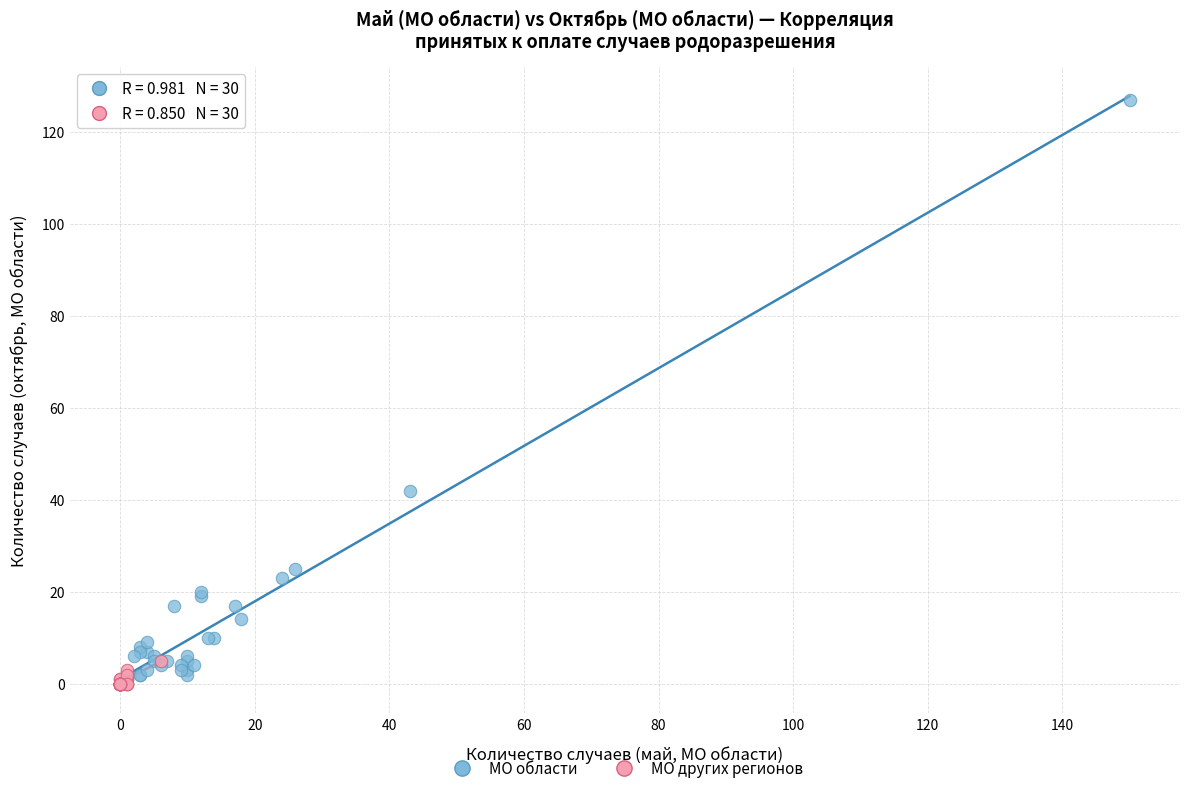

Which series reaches the minimum Y coordinate?

МО других регионов